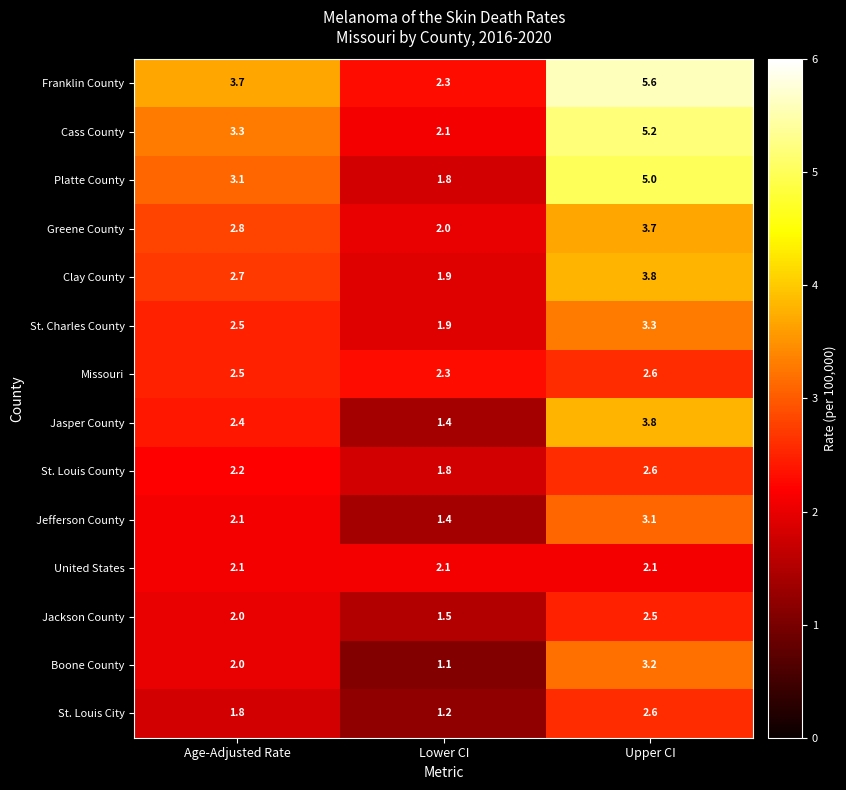

How many values in the St. Louis County series are below 2?

1